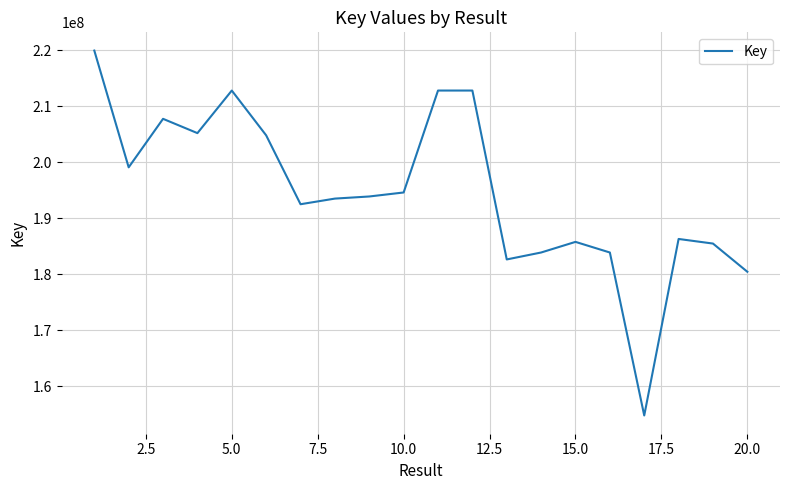

What is the minimum value shown in the chart?

154777048